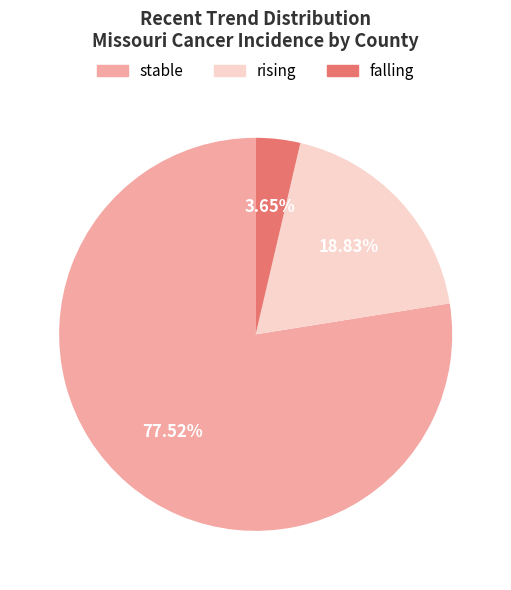

What portion of the pie excludes rising?

81.2%